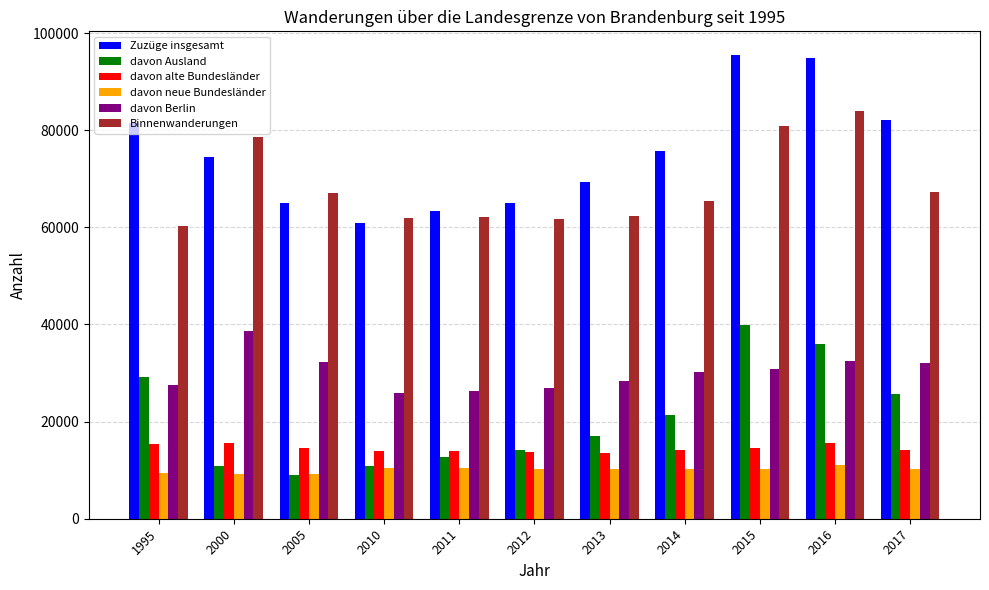

Rank the series at 1995 from lowest to highest value.

davon neue Bundesländer, davon alte Bundesländer, davon Berlin, davon Ausland, Binnenwanderungen, Zuzüge insgesamt